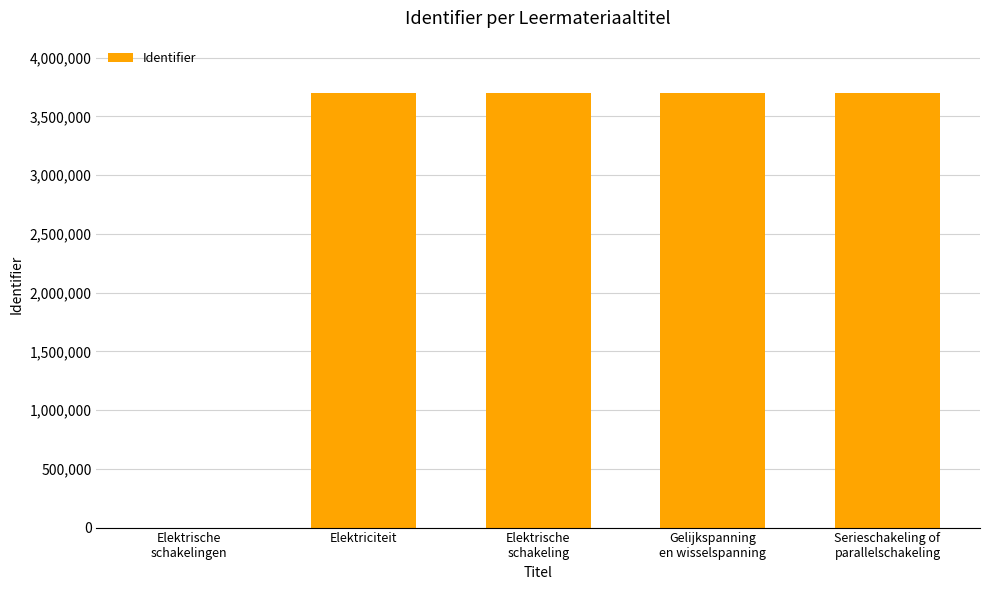

True or false: the data shows 3699848 at Elektriciteit.

True